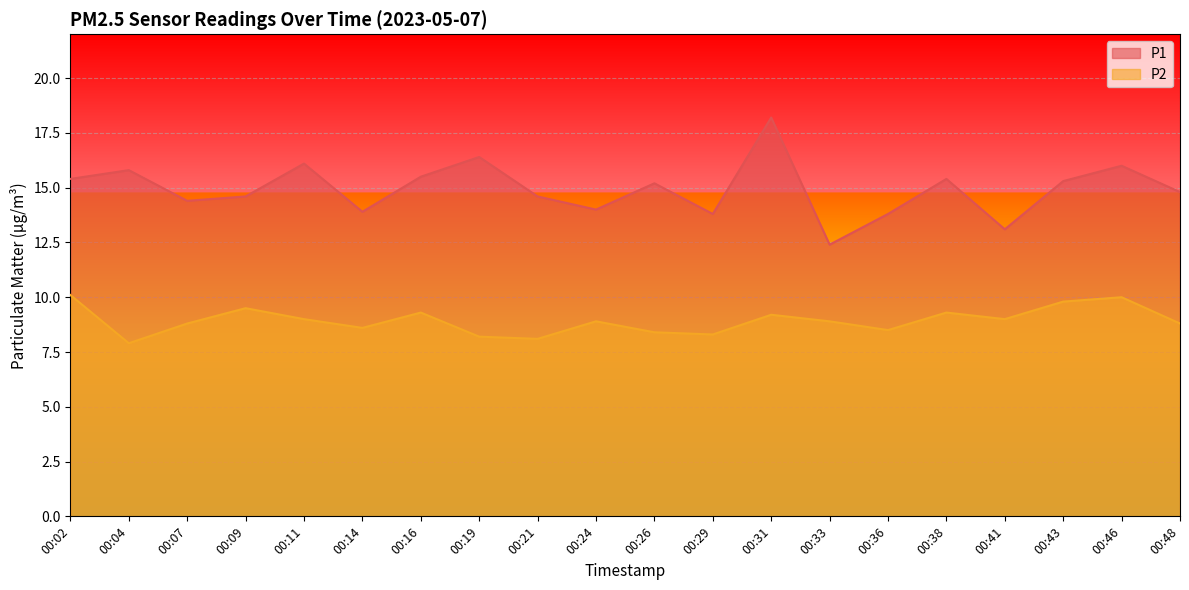

In P1, how many points are lower than both neighbors (excluding endpoints)?

6